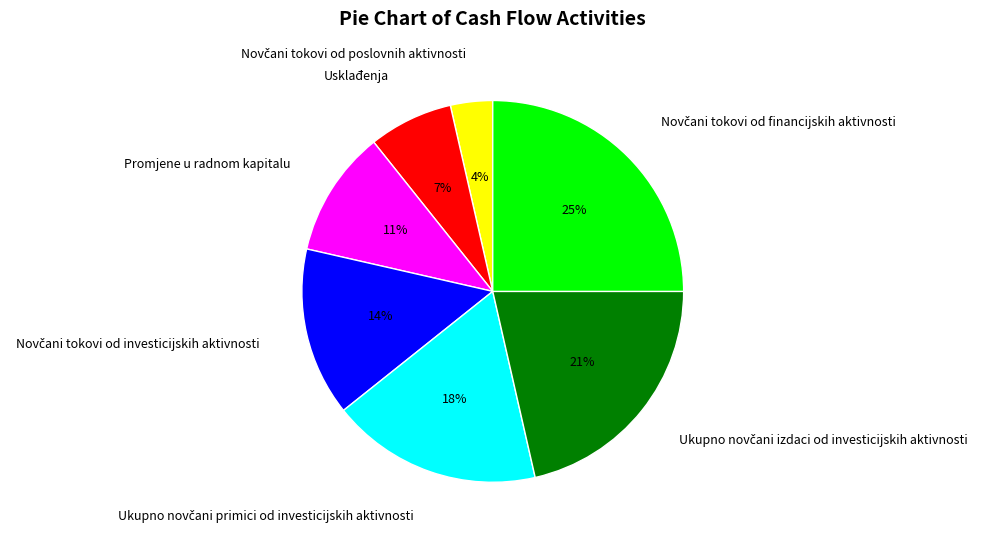

Is there any slice that represents more than half of the pie?

No